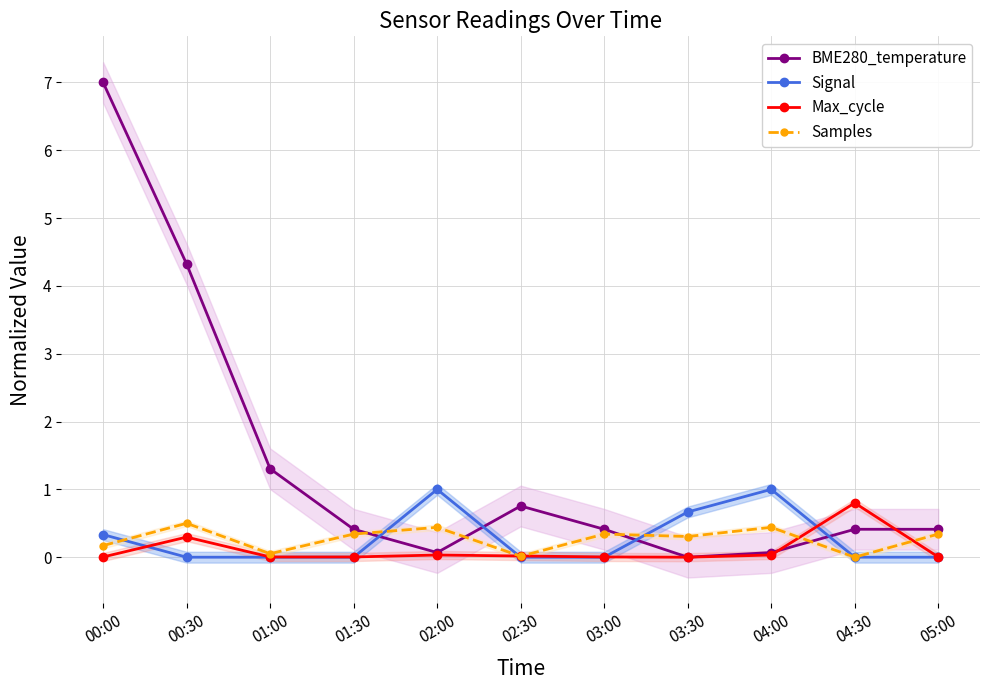

What position from the right is 01:30?

8